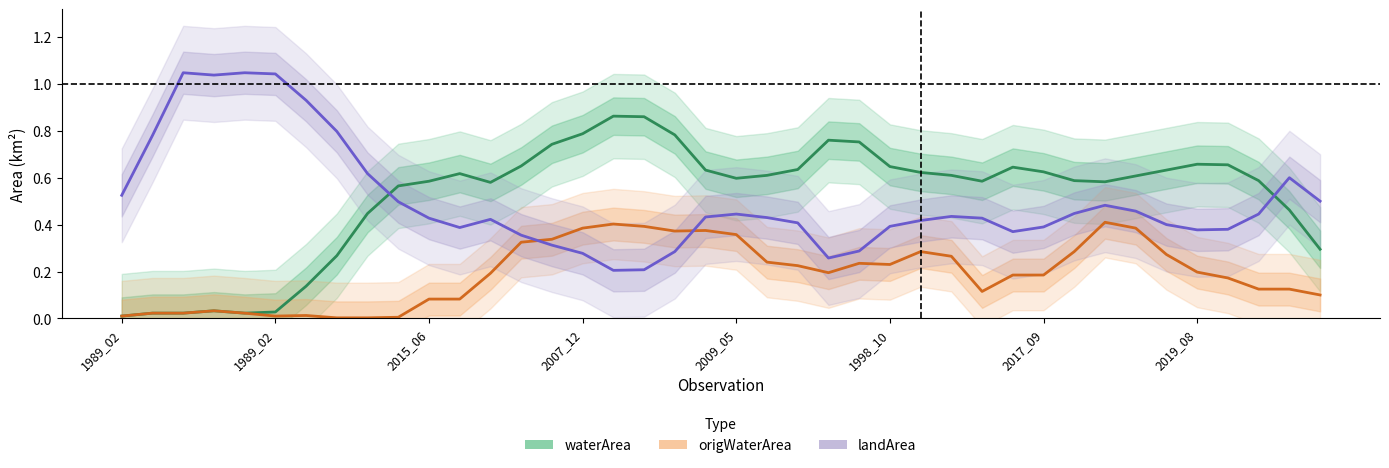

How many times do waterArea and landArea cross each other?

2